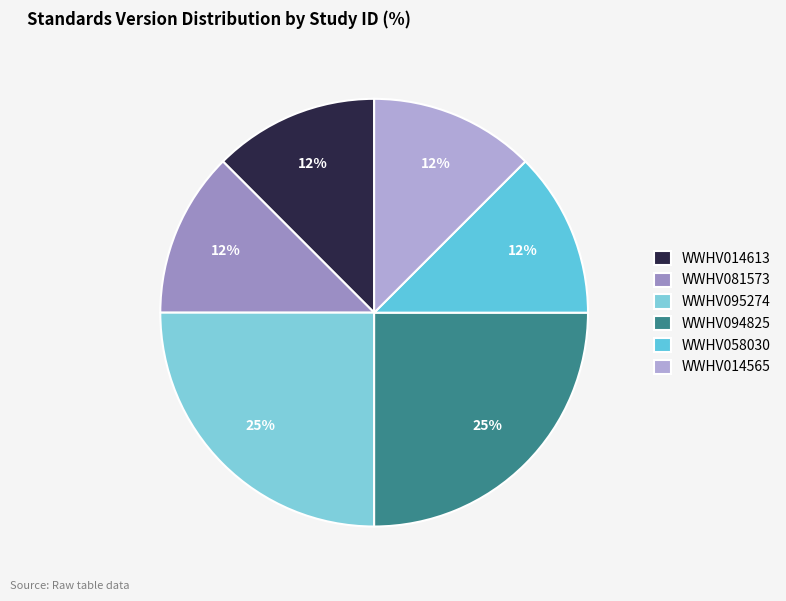

To the nearest percent, what is the combined percentage of WWHV081573 and WWHV058030?

25%